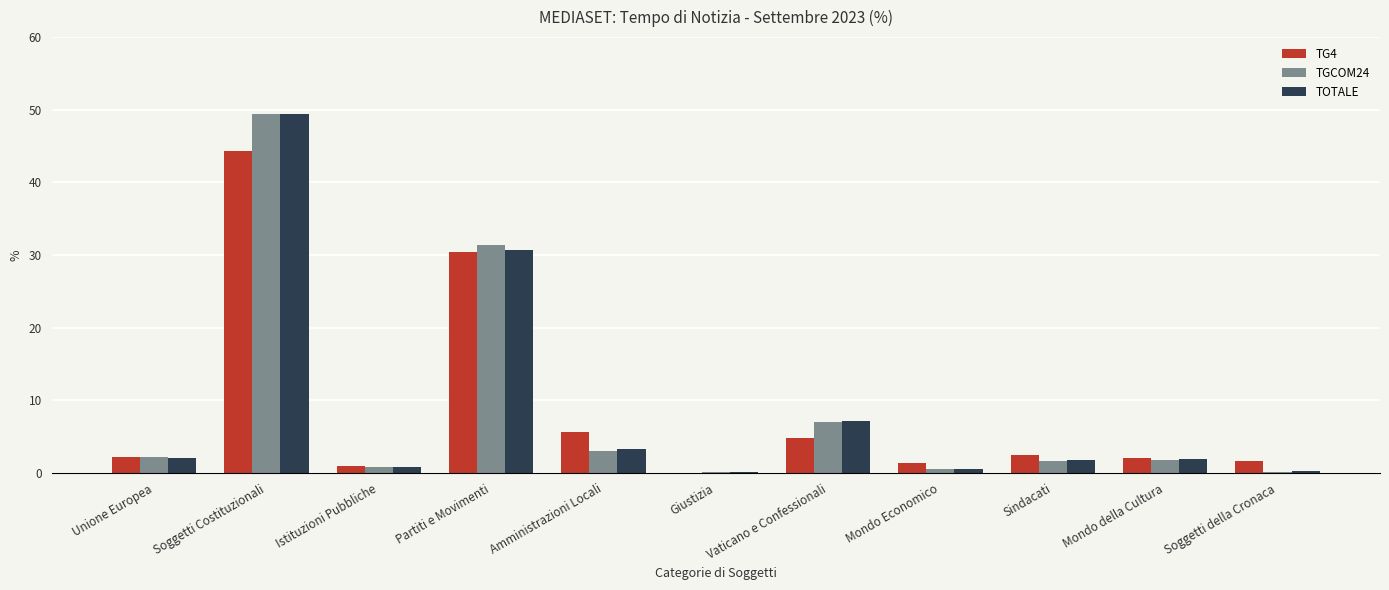

The value of TOTALE at Soggetti Costituzionali is 49.4. True or false?

True